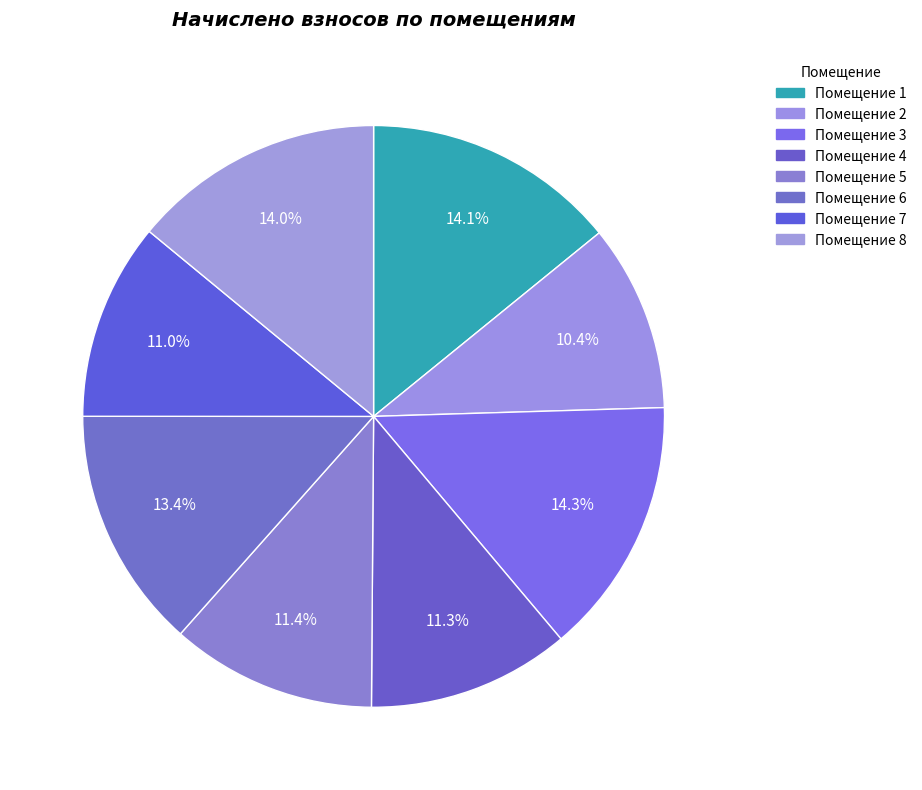

Count the number of slices in the pie.

8